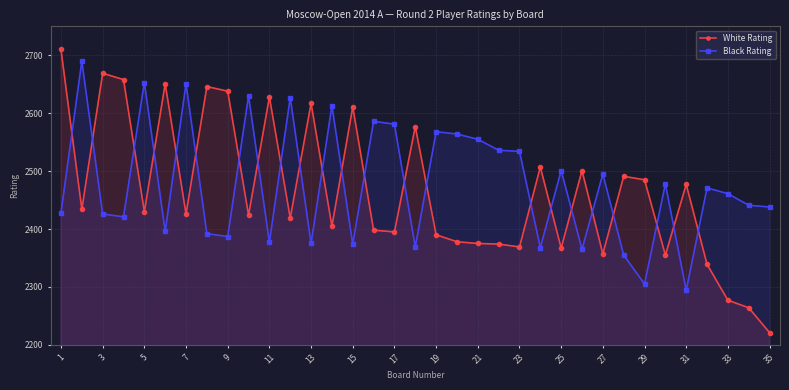

True or false: Black Rating has more than 1 interior local peaks.

True